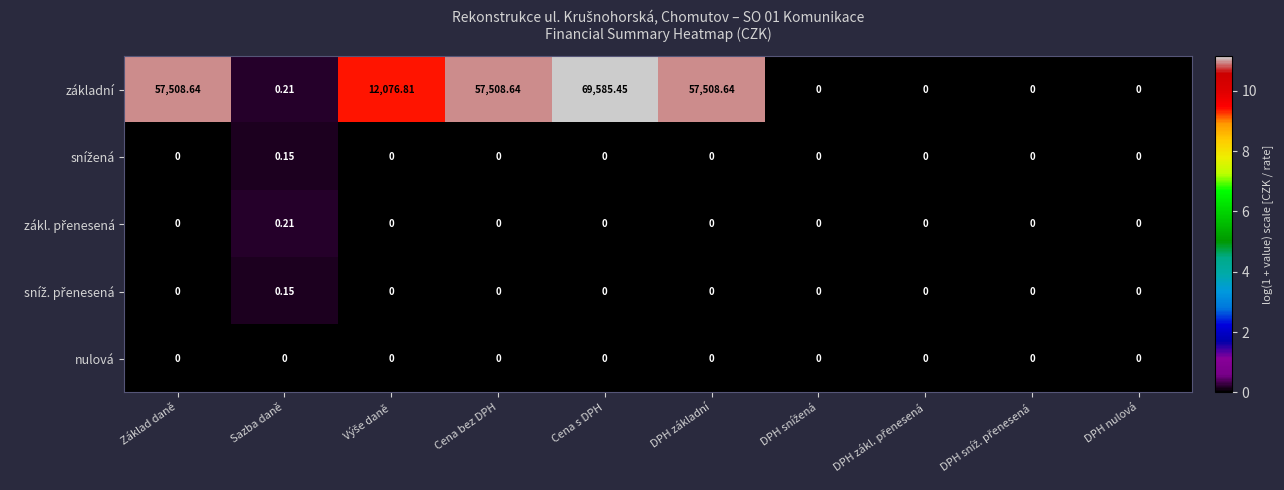

At how many categories does at least one series exceed 10?

5